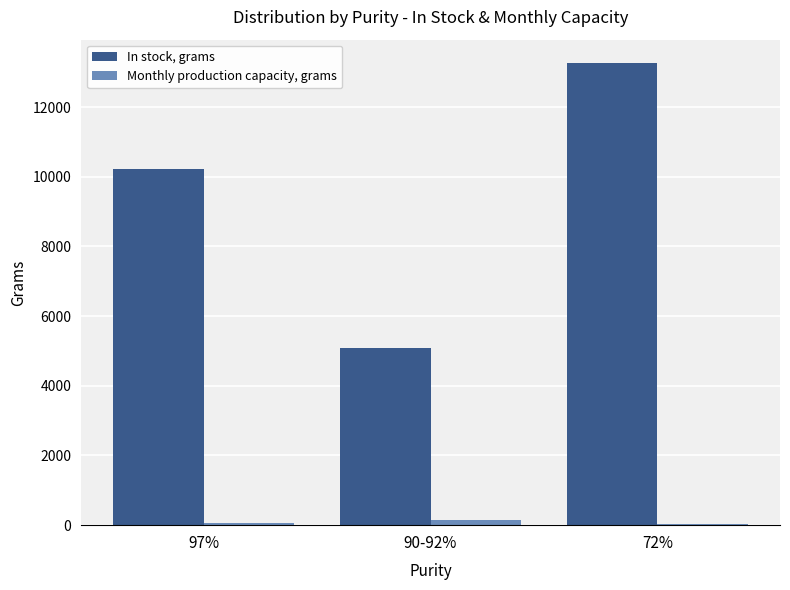

Does the chart contain stacked bars?

No